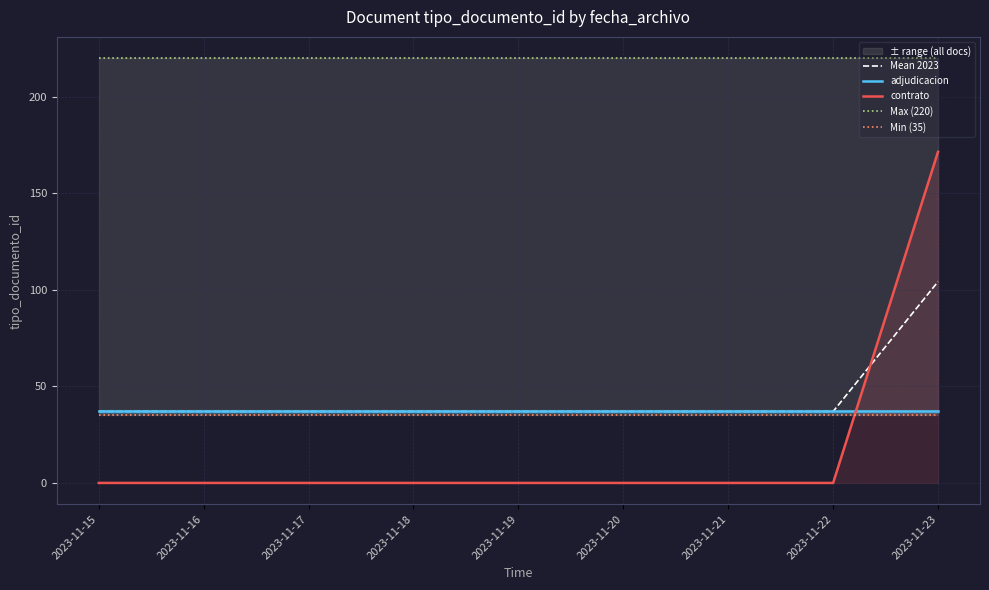

What are all the series names shown in the legend?

Mean 2023, adjudicacion, contrato, Max (220), Min (35)